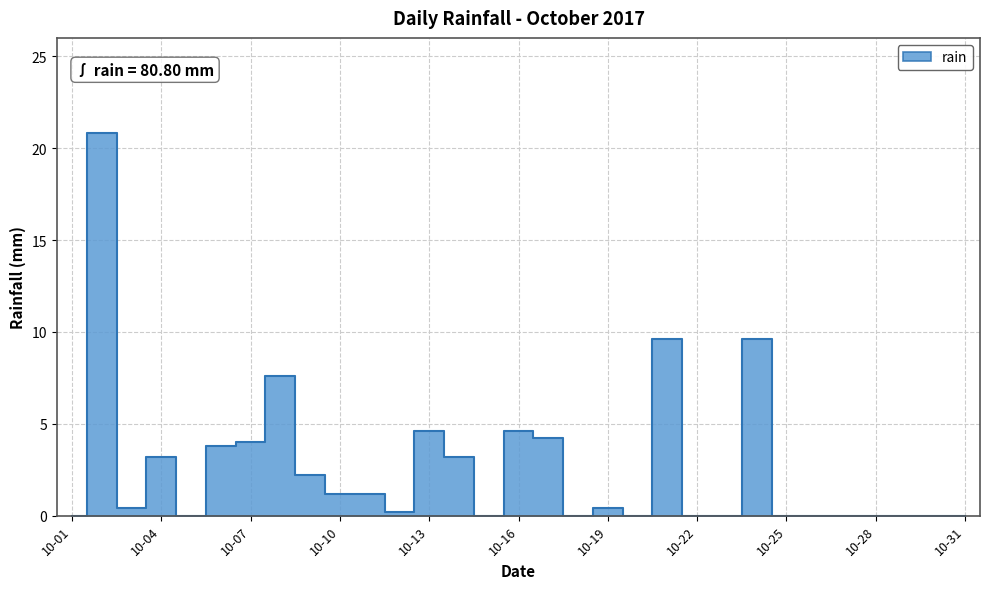

What is the difference between the maximum and second lowest values?

20.8